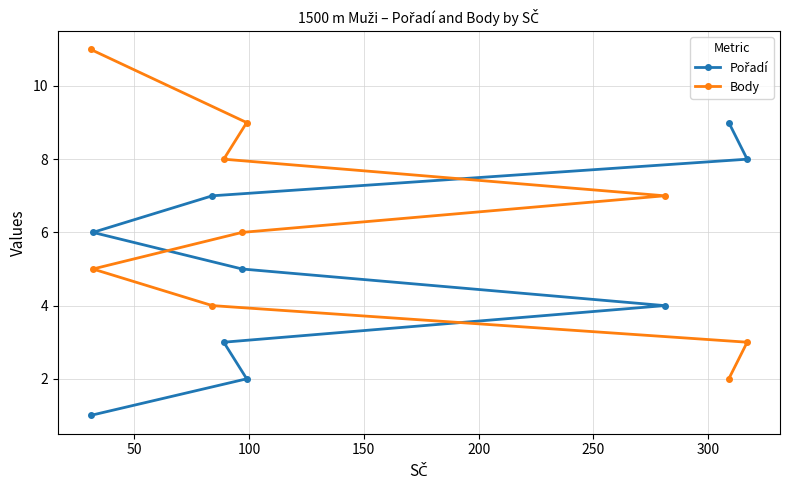

Which series has the largest range (max minus min)?

Body